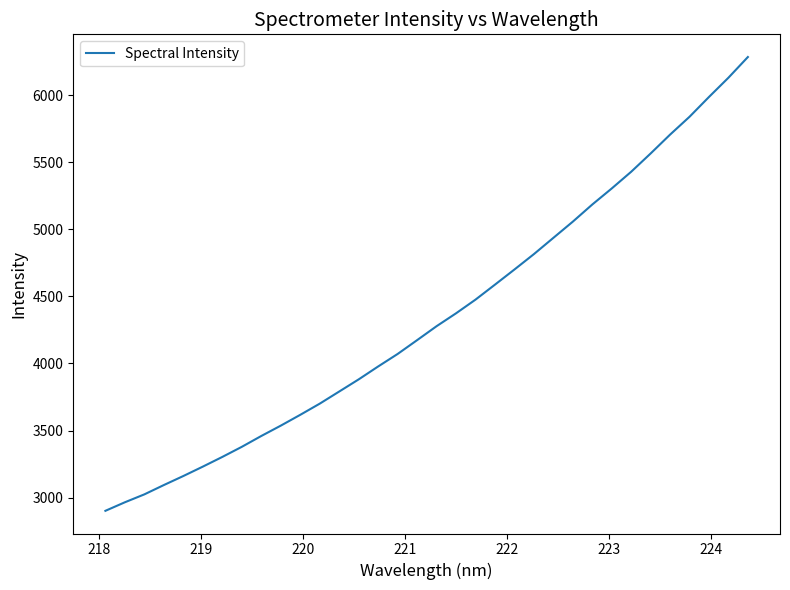

What is the difference between the maximum and minimum values?

3381.0